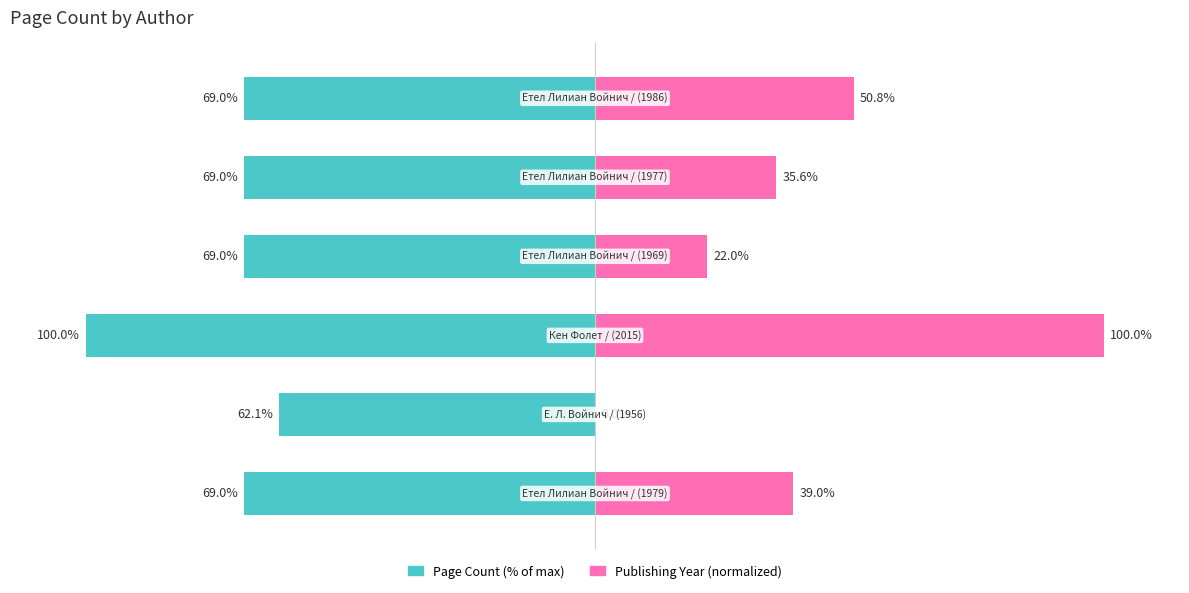

Reading left to right, extract all data points from this chart.

Page Count (% of max): 0=-69.0	1=-62.1	2=-100.0	3=-69.0	4=-69.0	5=-69.0
Publishing Year (normalized): 0=39.0	1=0.0	2=100.0	3=22.0	4=35.6	5=50.8